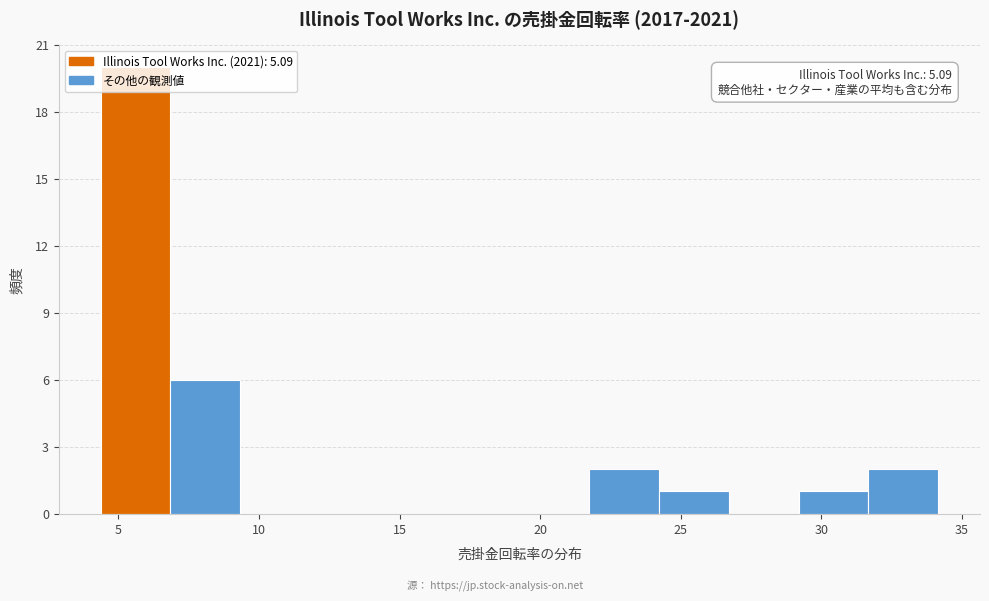

Over which range of the x-axis is the bar tallest?

4.5 to 7.0